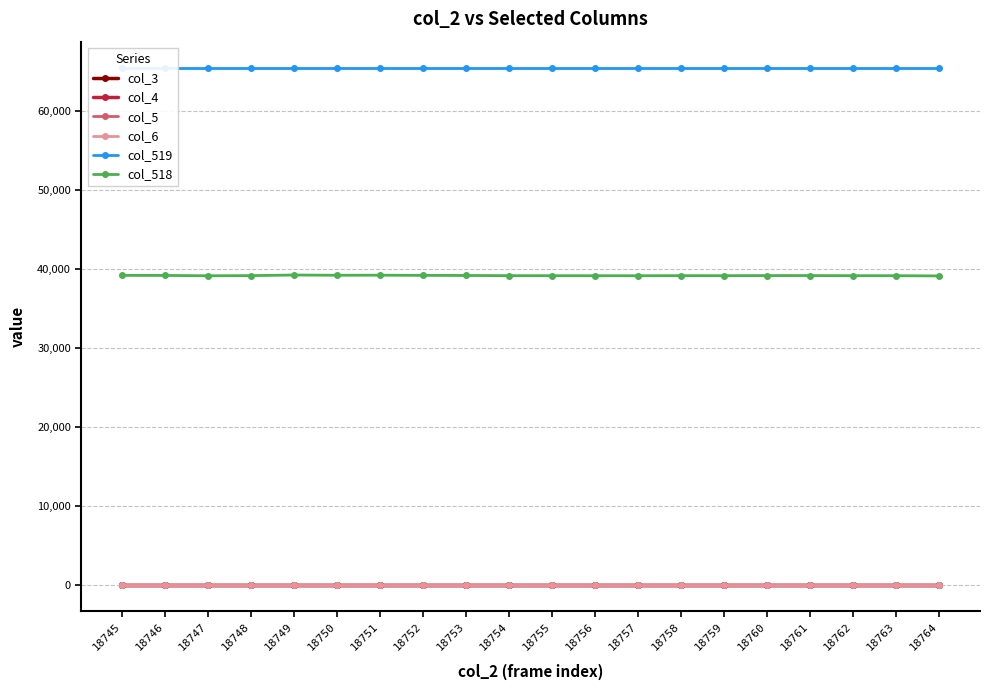

Is it true that col_518 equals 60098 at 18751?

False